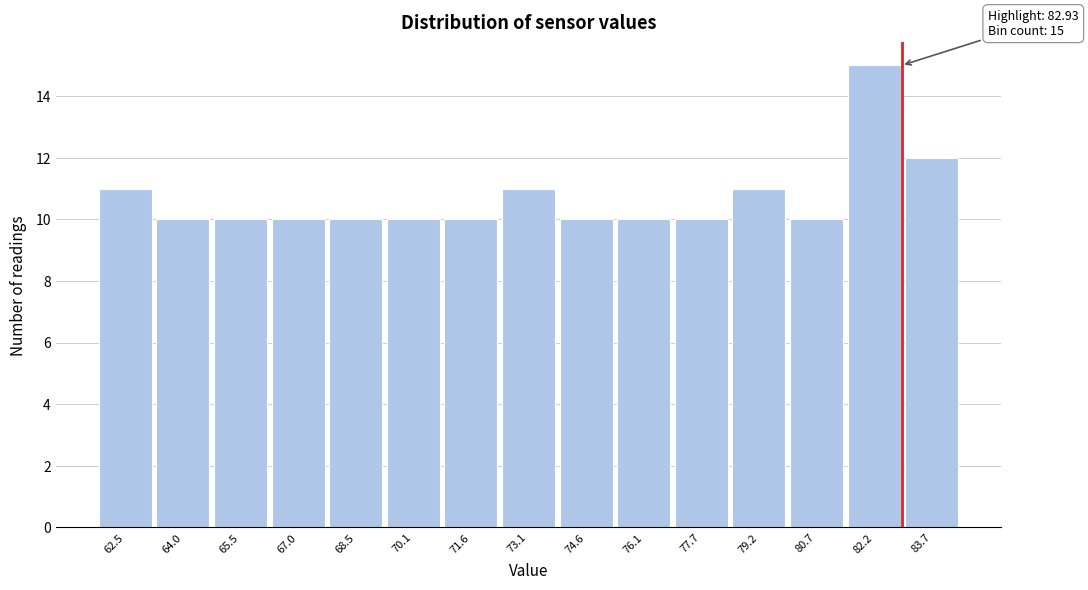

Over which range of the x-axis is the bar tallest?

81.4 to 83.0